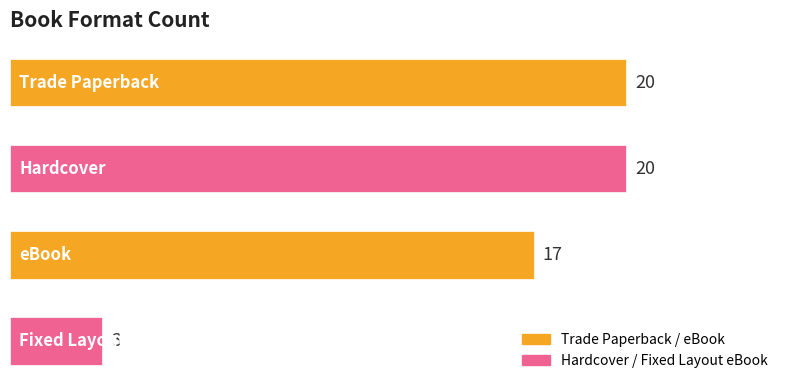

What is the sum of all values?

60